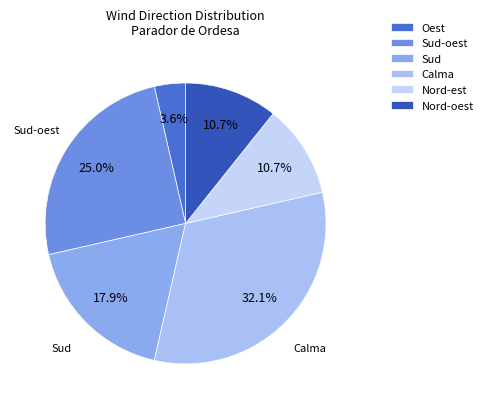

Count the number of slices in the pie.

6